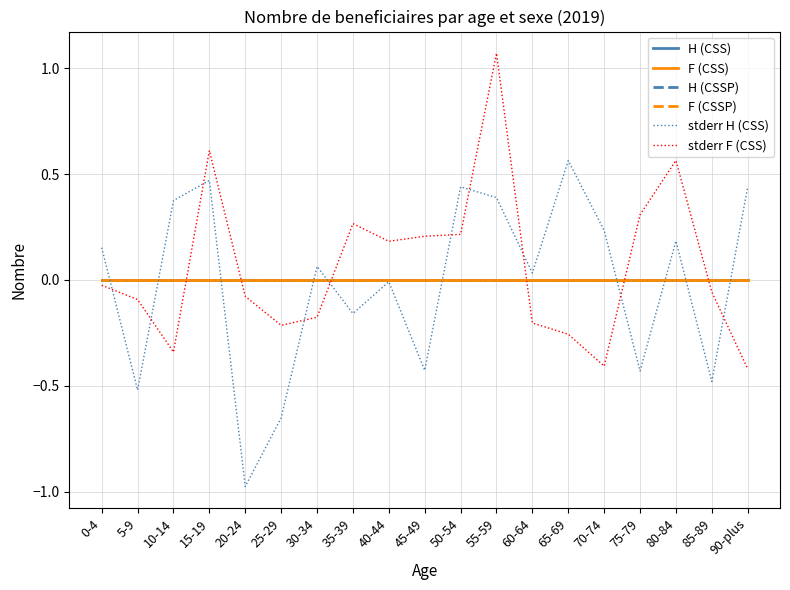

Is this an area chart (filled region under the line)?

No